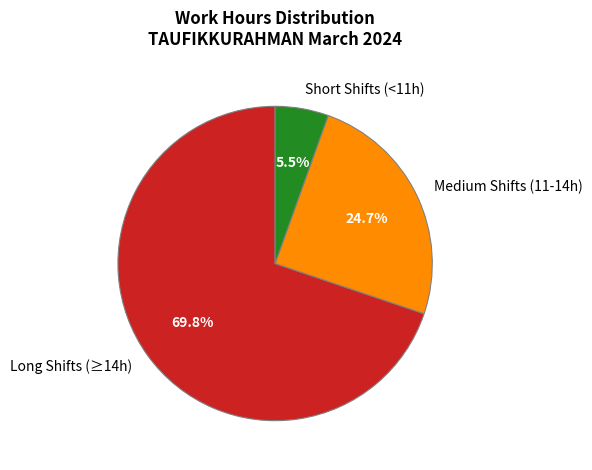

What is the largest slice in the pie chart?

Long Shifts (≥14h)